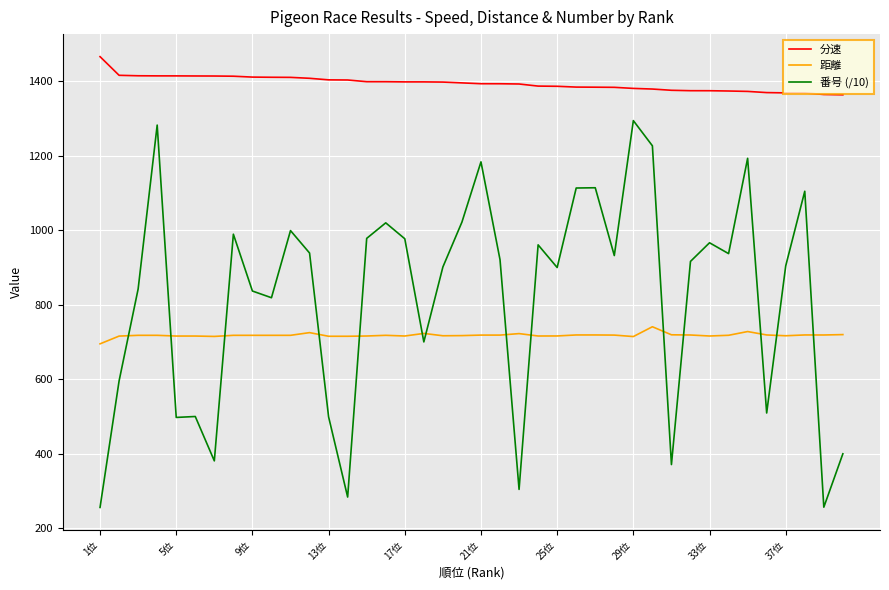

Which series has the widest spread of values?

番号 (/10)